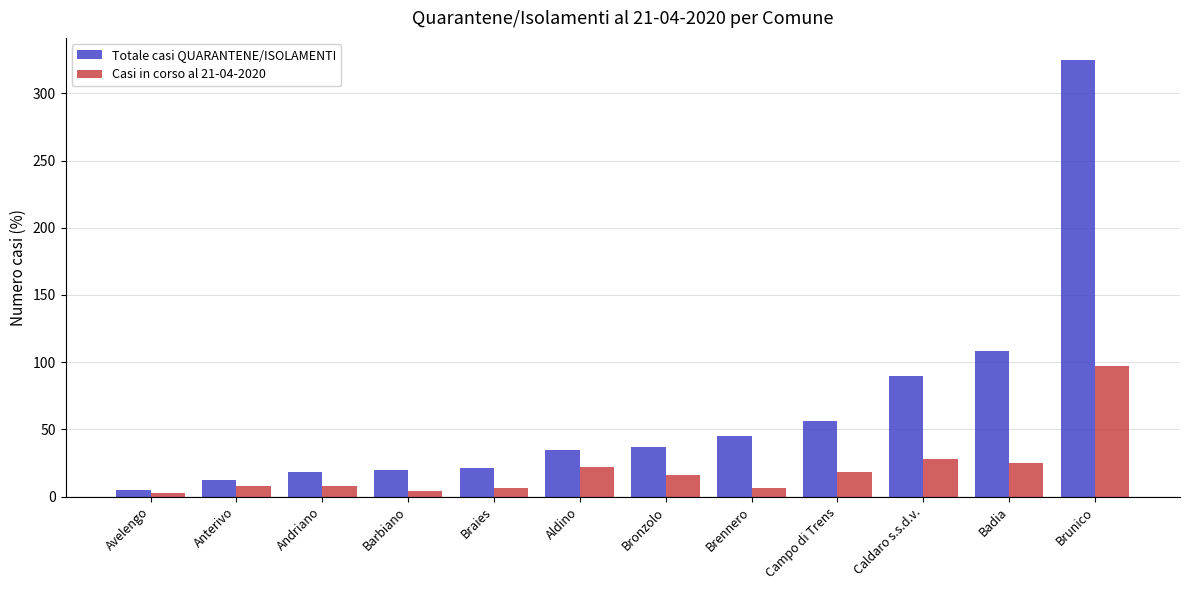

What is the difference between the second highest and second lowest values in the Casi in corso al 21-04-2020 series?

24